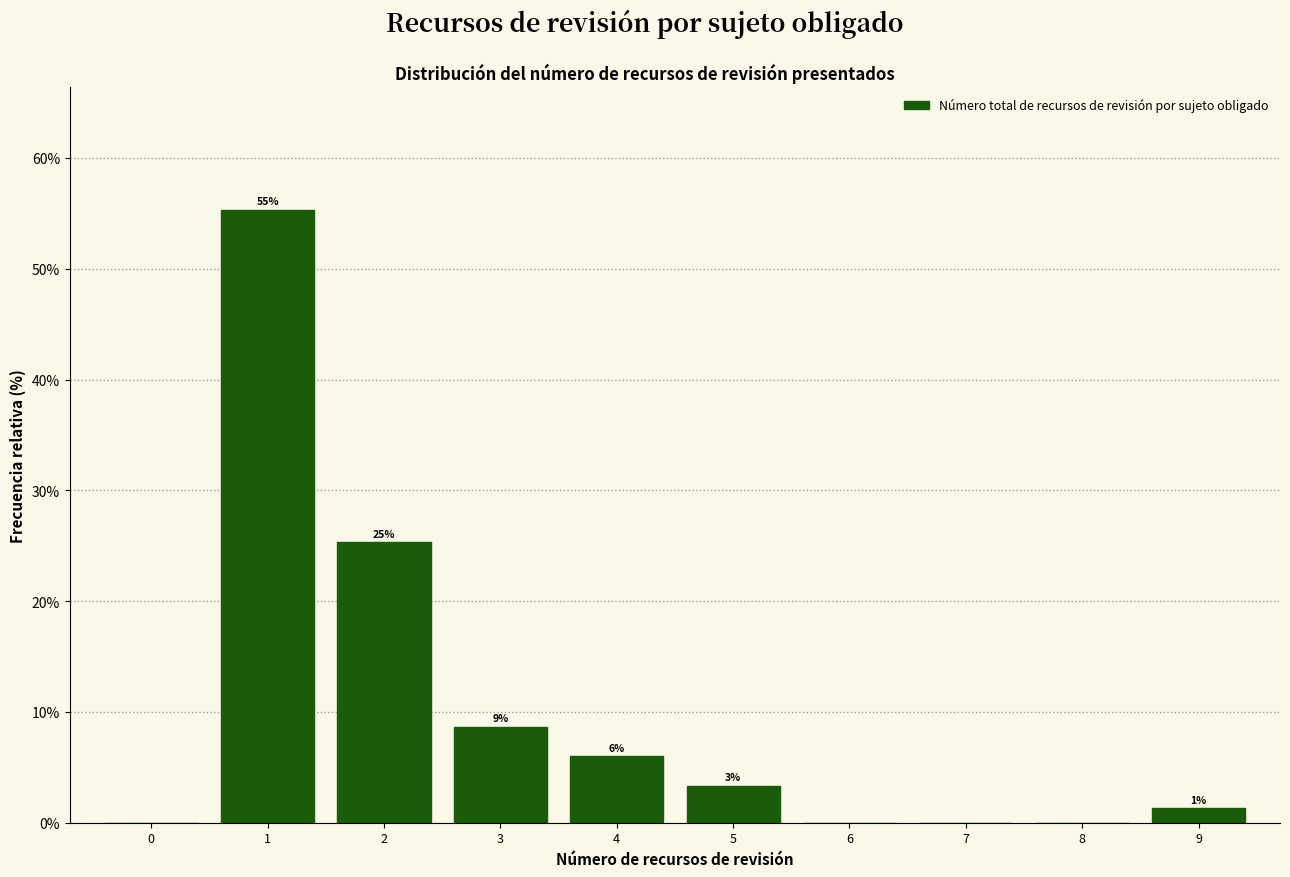

Are the bars horizontal?

No